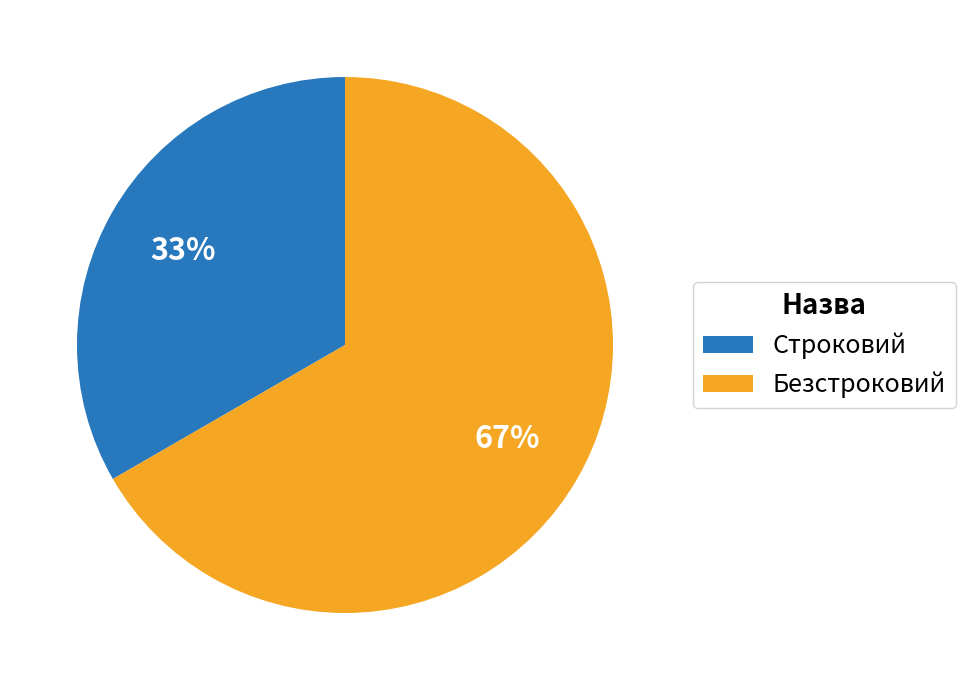

Which slice is the largest?

Безстроковий